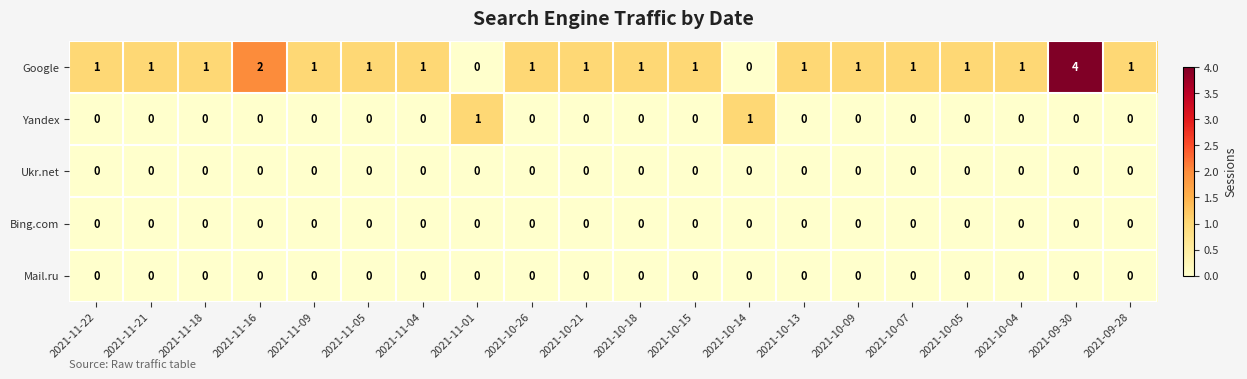

True or false: Mail.ru has a value of 0 at 2021-10-05.

True